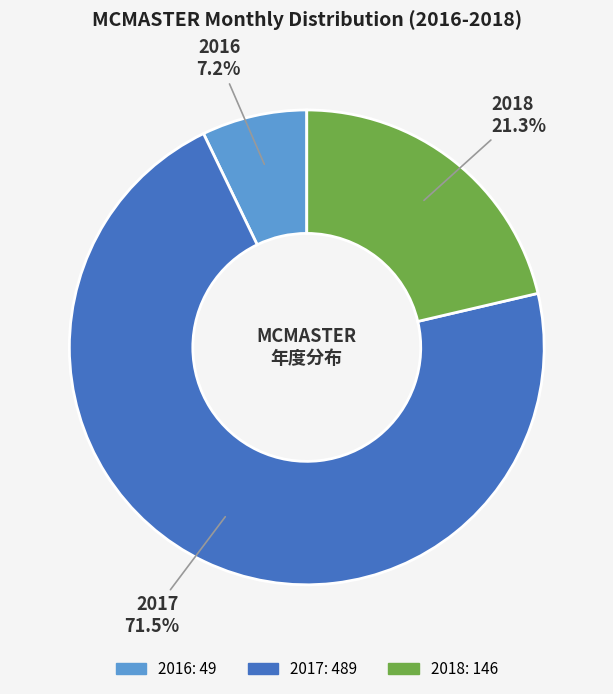

Is there a majority slice in this chart?

Yes